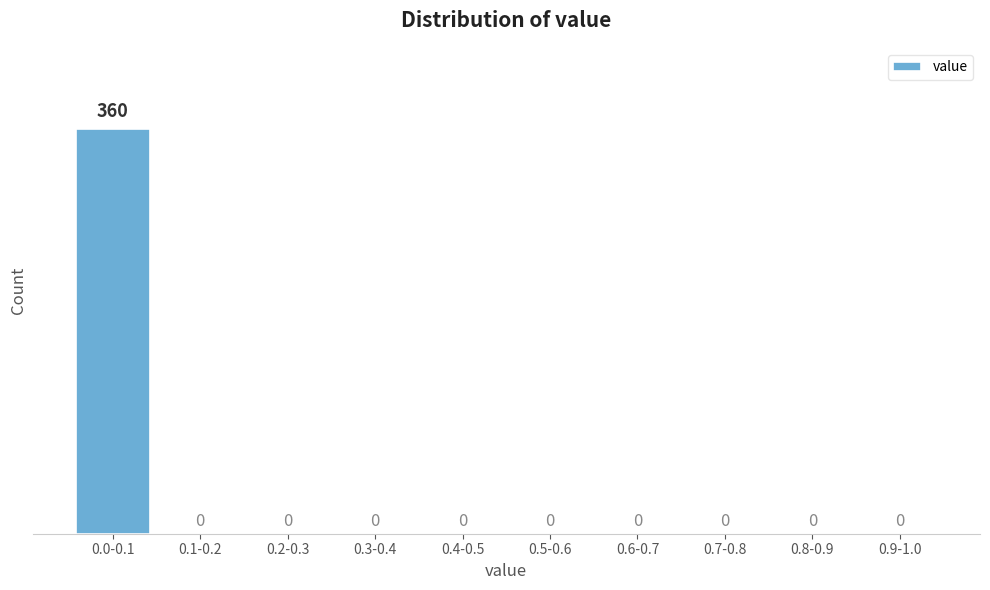

Reading left to right, transcribe all the data shown in this chart.

0.0-0.1=360	0.1-0.2=0	0.2-0.3=0	0.3-0.4=0	0.4-0.5=0	0.5-0.6=0	0.6-0.7=0	0.7-0.8=0	0.8-0.9=0	0.9-1.0=0